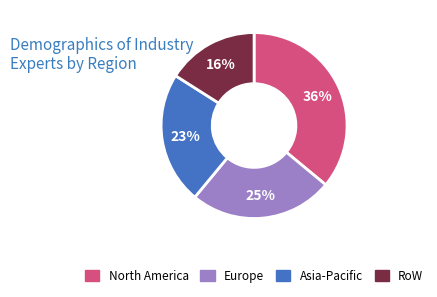

Is there any slice that represents more than half of the pie?

No